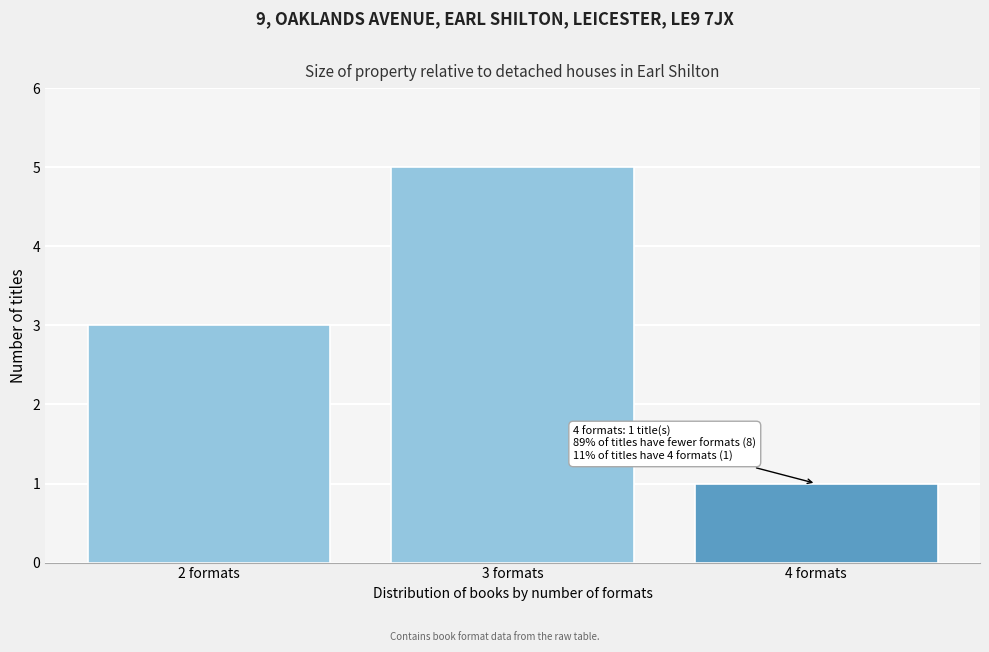

Reading left to right, what are all the values shown in this chart?

2 formats=3	3 formats=5	4 formats=1